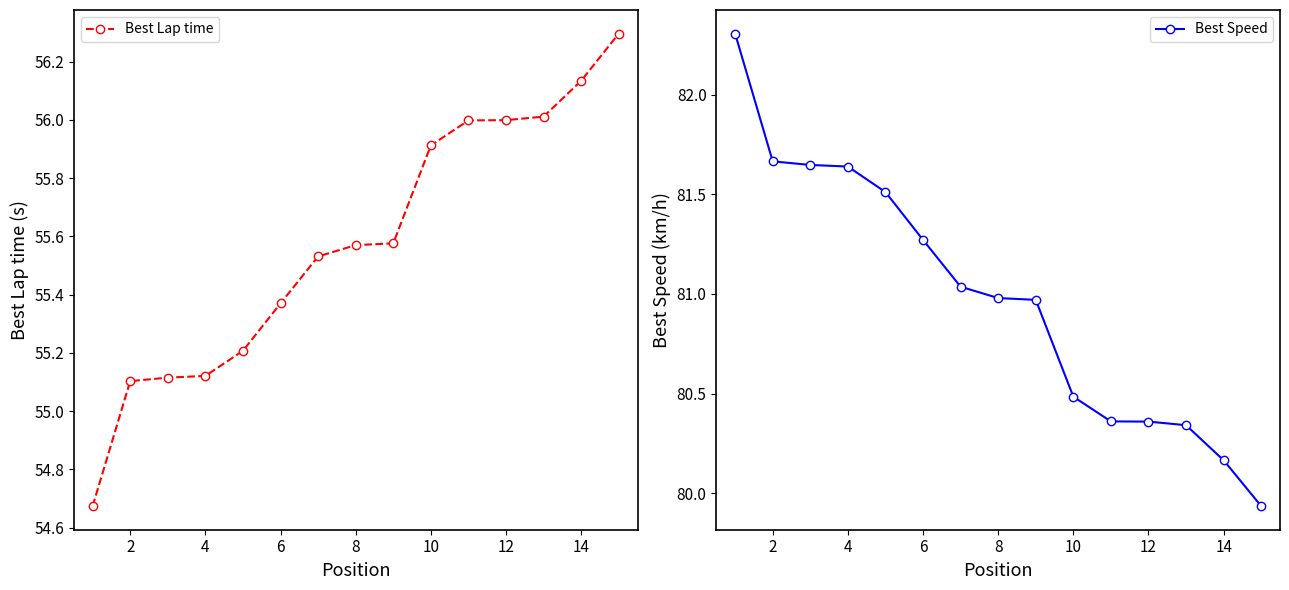

True or false: Best Lap time and Best Speed intersect in this chart.

False